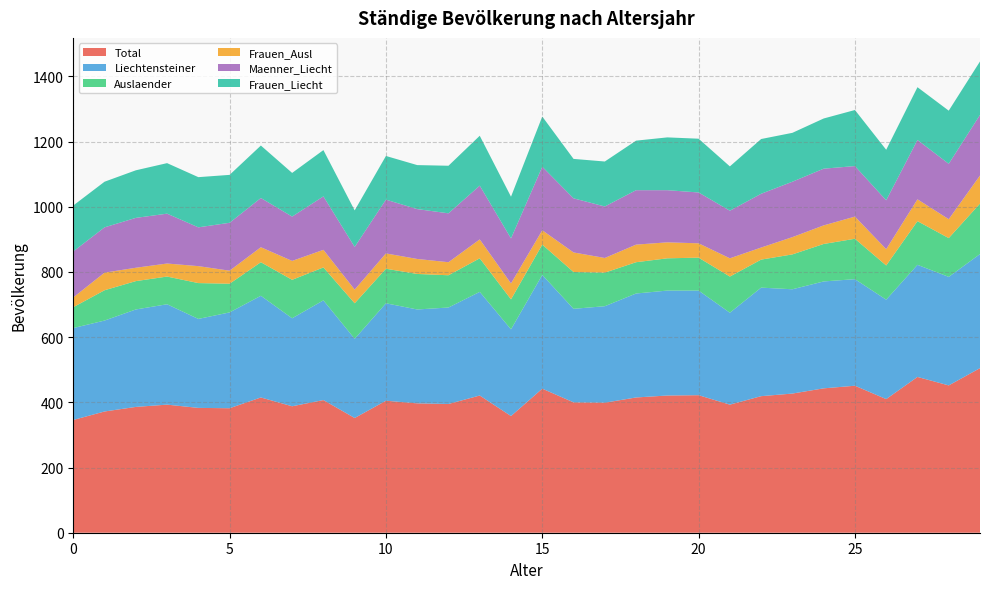

Reading right to left, transcribe all the data shown in this chart.

Total: 505	452	478	410	451	443	427	419	393	422	421	415	399	400	442	358	421	395	397	405	352	407	388	415	382	383	393	386	372	346
Liechtensteiner: 350	333	344	305	327	328	320	333	282	321	322	319	296	287	349	266	318	296	288	299	243	306	270	312	294	273	308	299	279	282
Auslaender: 155	119	134	105	124	115	107	86	111	101	99	96	103	113	93	92	103	99	109	106	109	101	118	103	88	110	85	87	93	64
Frauen_Ausl: 86	58	67	50	68	57	53	37	56	44	49	54	45	60	44	49	58	40	46	47	42	54	58	46	40	52	40	41	54	30
Maenner_Liecht: 186	170	182	150	155	174	170	165	146	156	160	167	158	166	195	138	165	150	153	165	131	164	136	151	147	119	153	153	139	141
Frauen_Liecht: 164	163	162	155	172	154	150	168	136	165	162	152	138	121	154	128	153	146	135	134	112	142	134	161	147	154	155	146	140	141